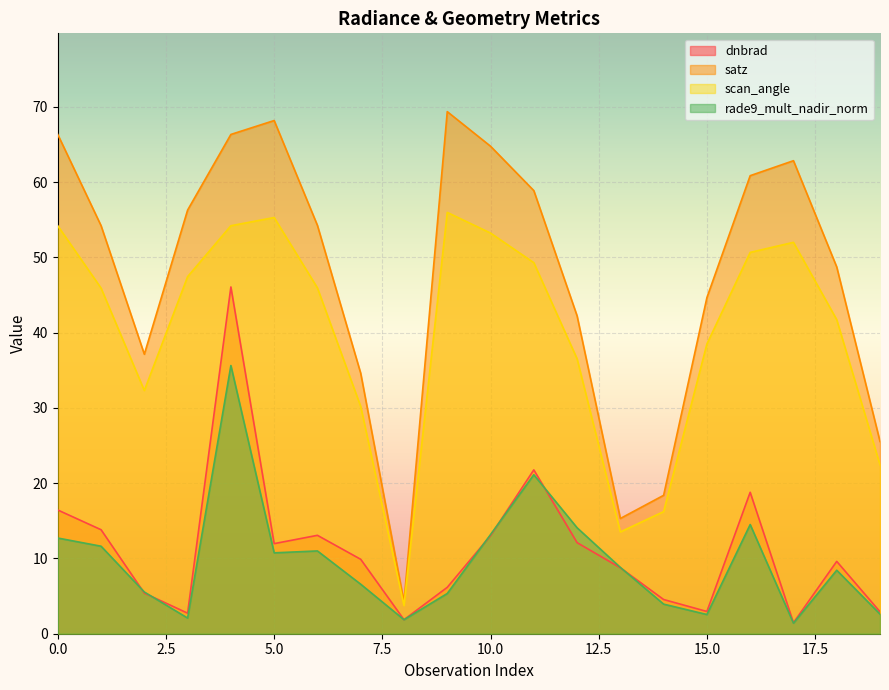

The value of scan_angle at 15.0 is 38.5. True or false?

True